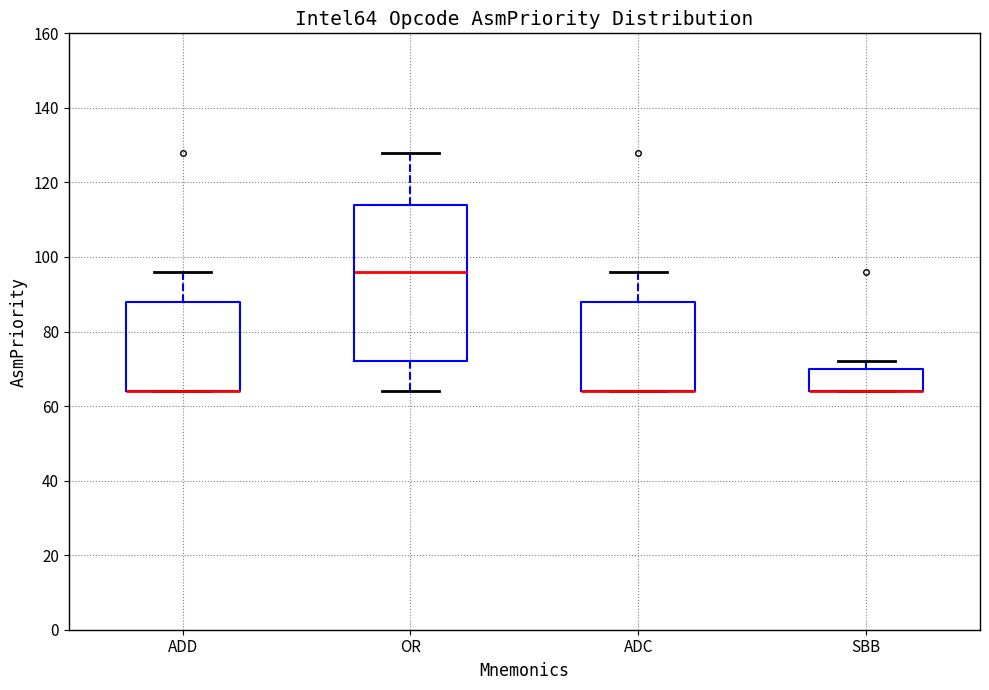

Where is the lower edge of the box for SBB on the y-axis? The values are not printed on the chart, so give them approximately, as read against the axis.

64